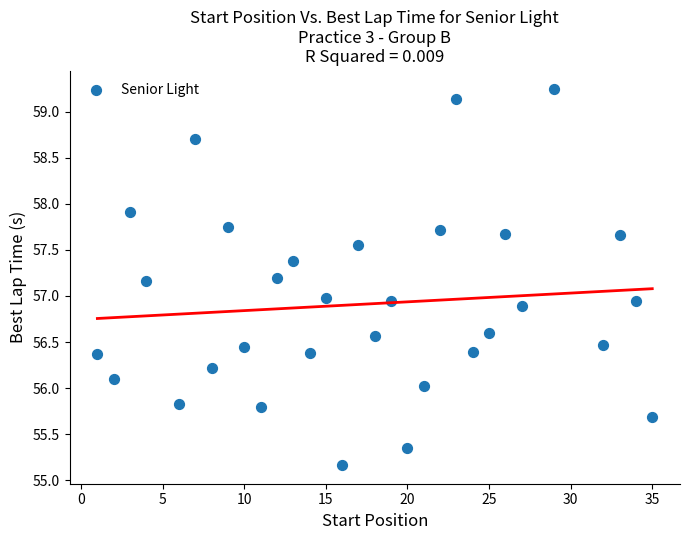

What is the range of Y values (max minus min)?

4.1